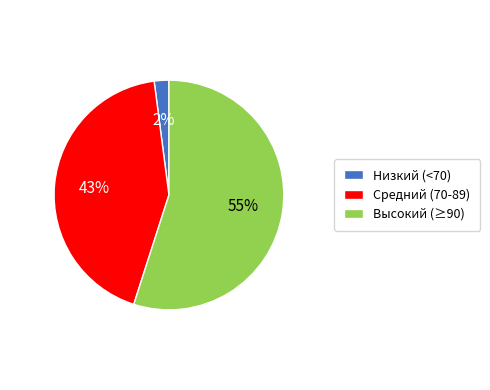

Rank the categories by value from lowest to highest.

Низкий (<70), Средний (70-89), Высокий (≥90)